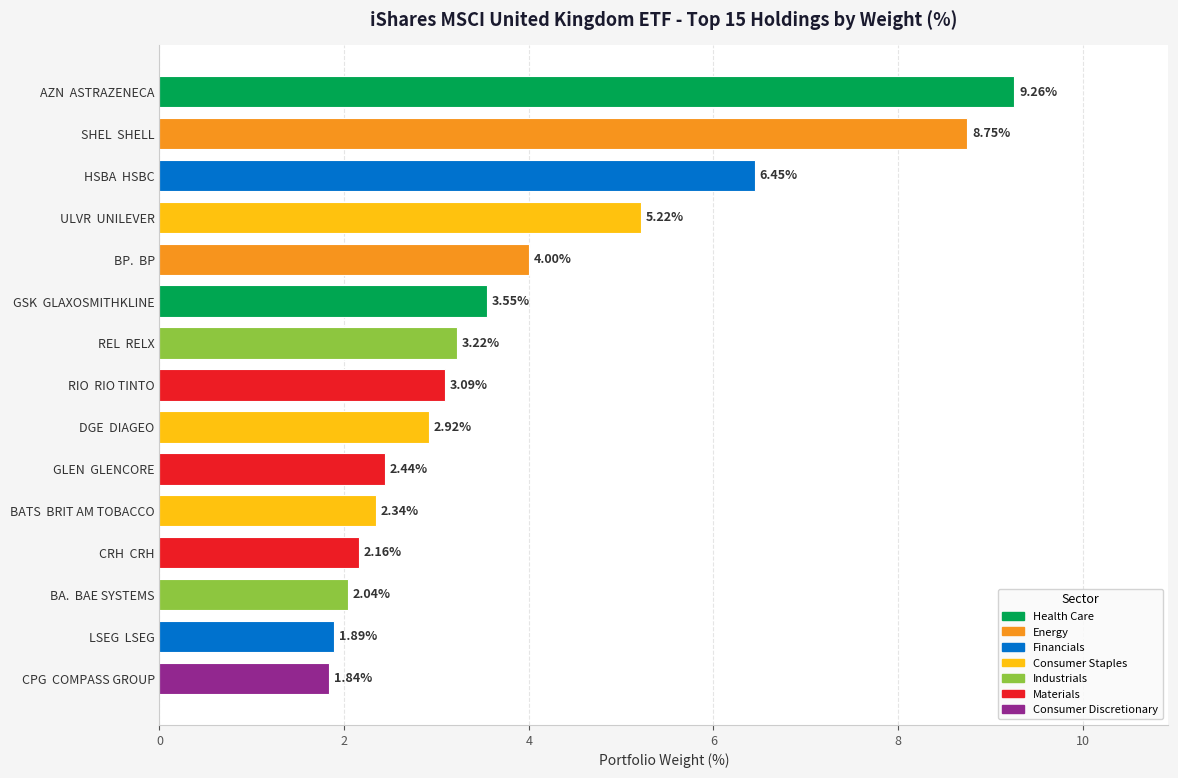

What is the average value?

3.9